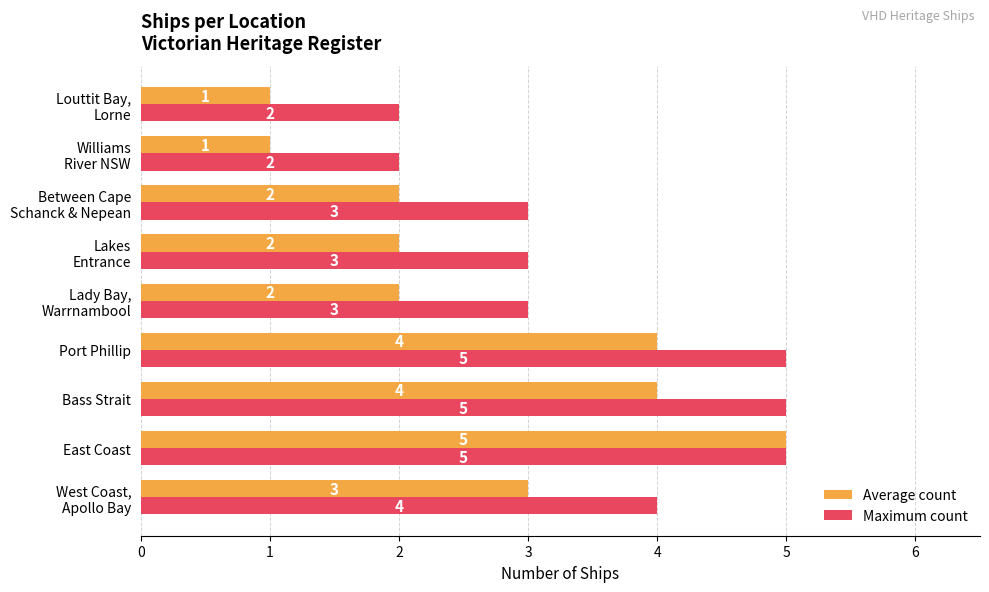

Count the number of data series in this chart.

2